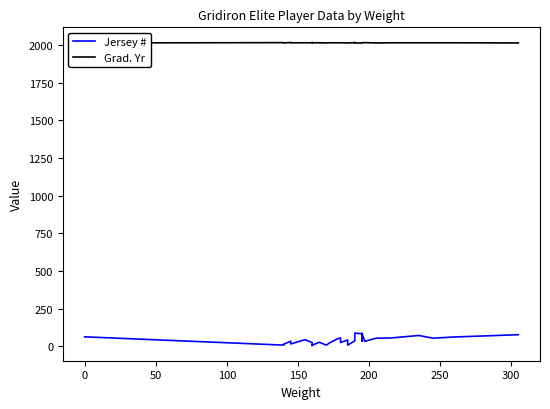

Reading right to left, list all the values displayed in this chart.

Jersey #: 77	62	54	72	55	54	33	88	34	83	88	54	36	8	42	25	55	51	21	8	27	7	5	25	44	16	34	14	8	63
Grad. Yr: 2013	2014	2014	2014	2014	2013	2015	2014	2013	2013	2013	2016	2015	2013	2013	2014	2014	2014	2014	2013	2014	2014	2016	2014	2014	2014	2016	2013	2015	2013